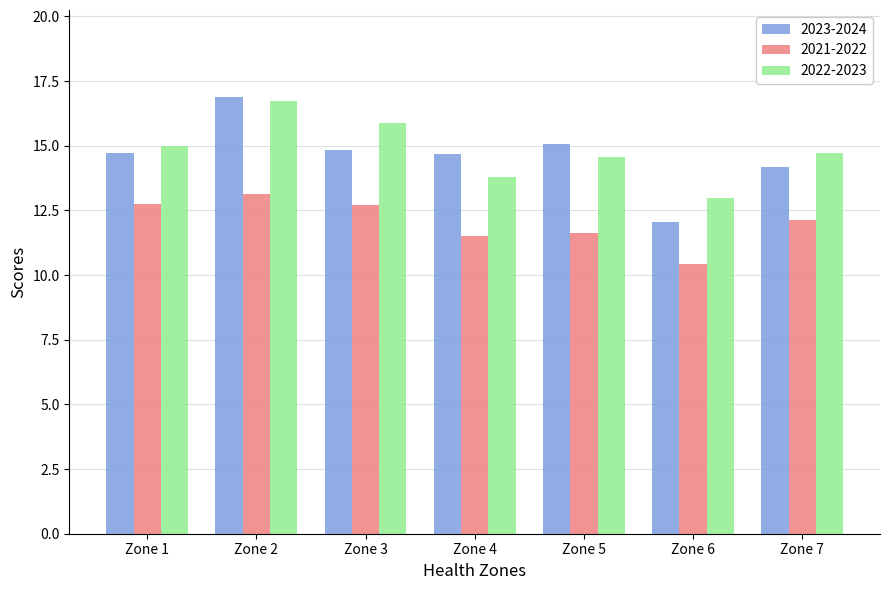

The value of 2021-2022 at Zone 1 is 17.5. True or false?

False